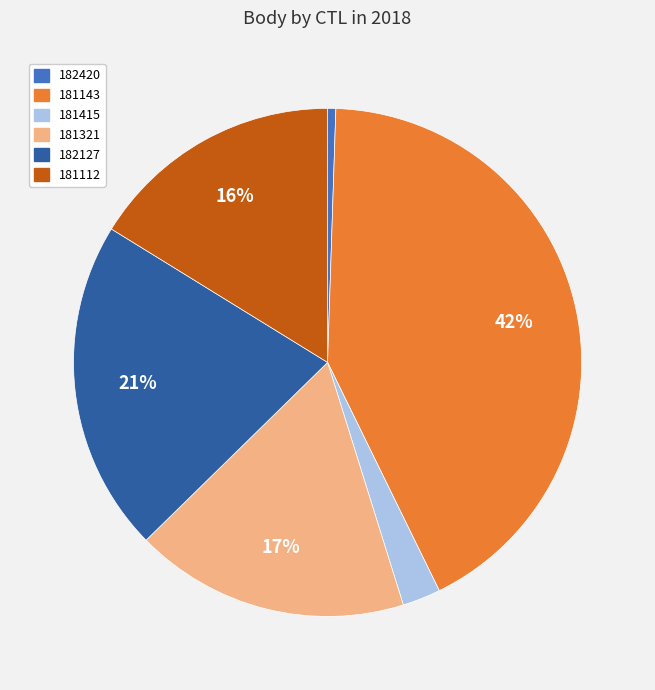

What is the largest slice in the pie chart?

181143